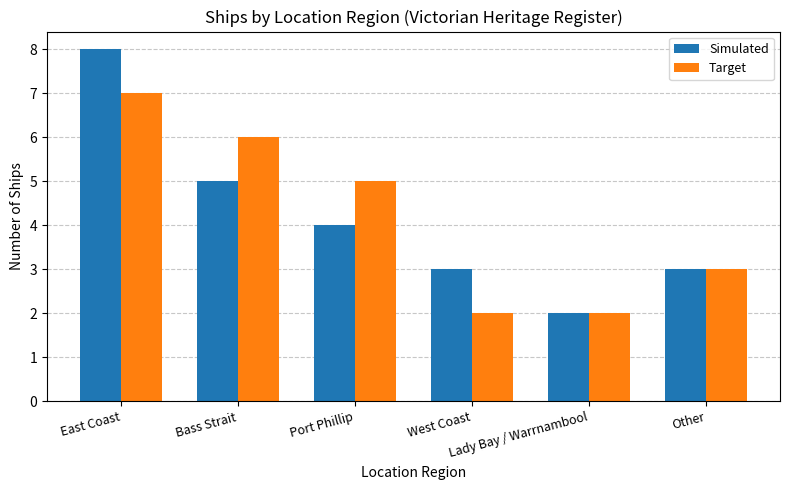

What is the label of the 3rd bar from the left?

Port Phillip